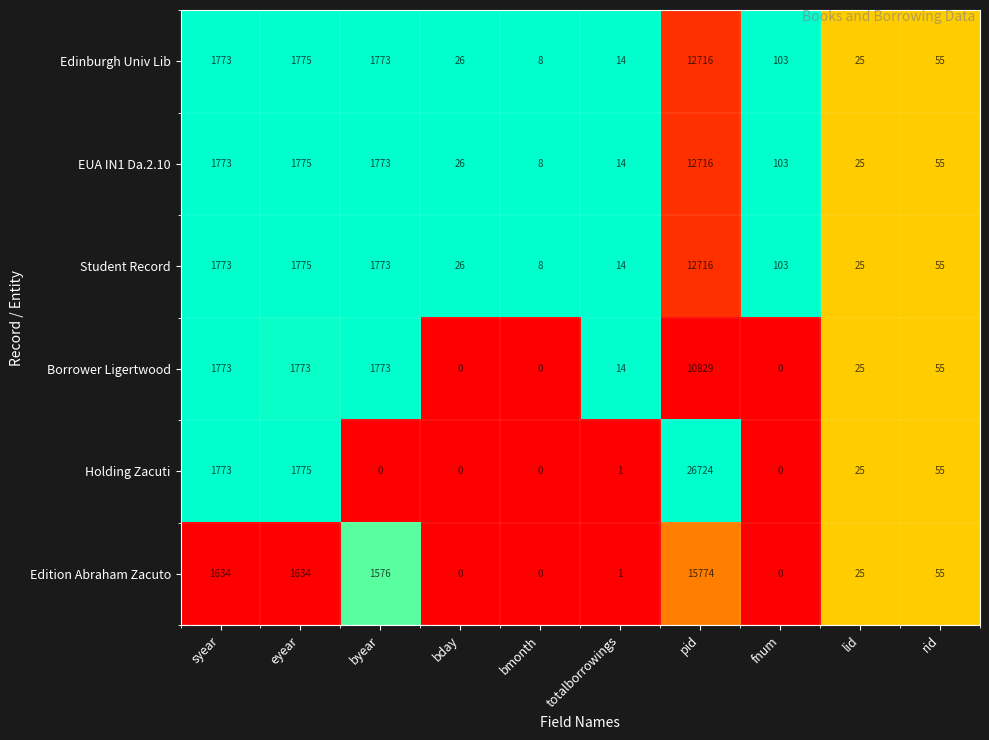

At which category is the sum across all series the highest?

pid